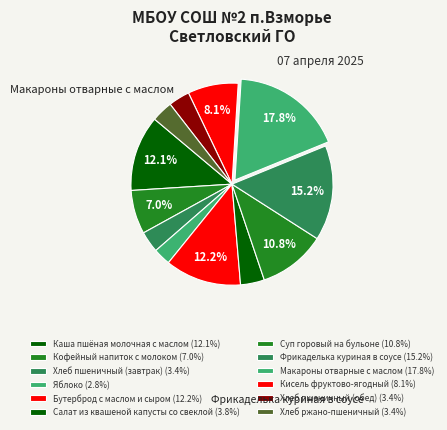

Is the sum of Бутерброд с маслом и сыром and Фрикаделька куриная в соусе greater than half?

No